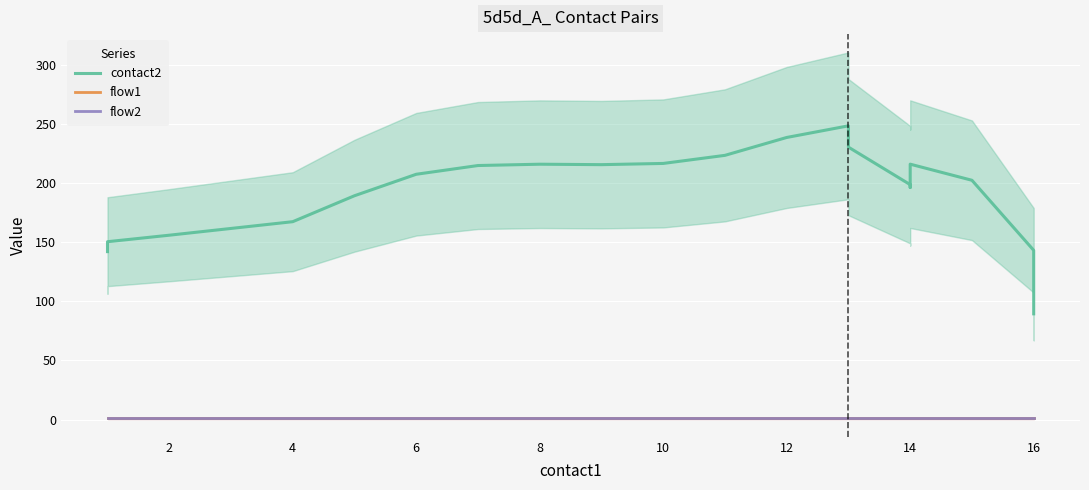

What are all the series names shown in the legend?

contact2, flow1, flow2